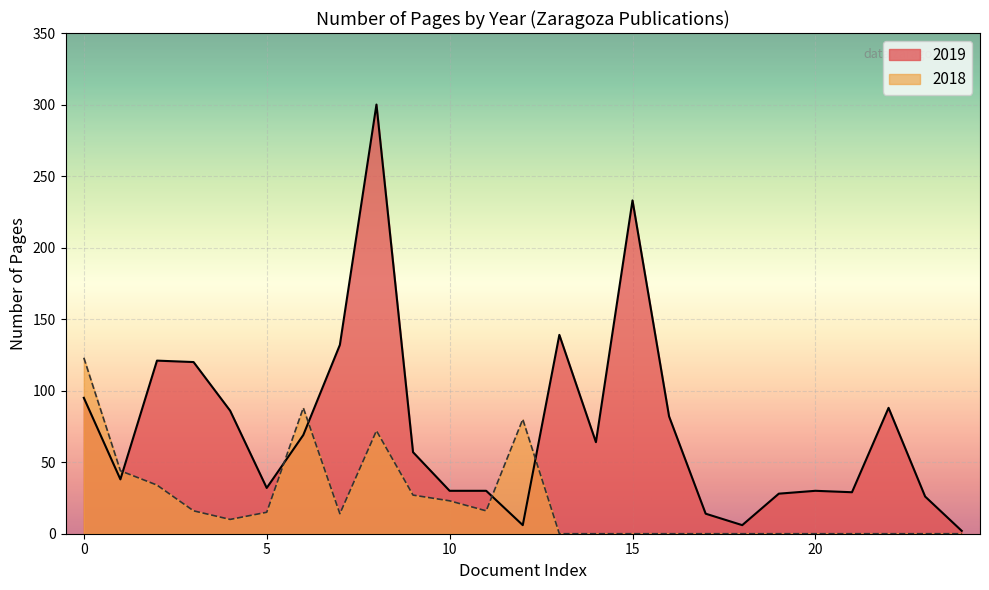

List the series in order of their overall mean, highest first.

2019, 2018